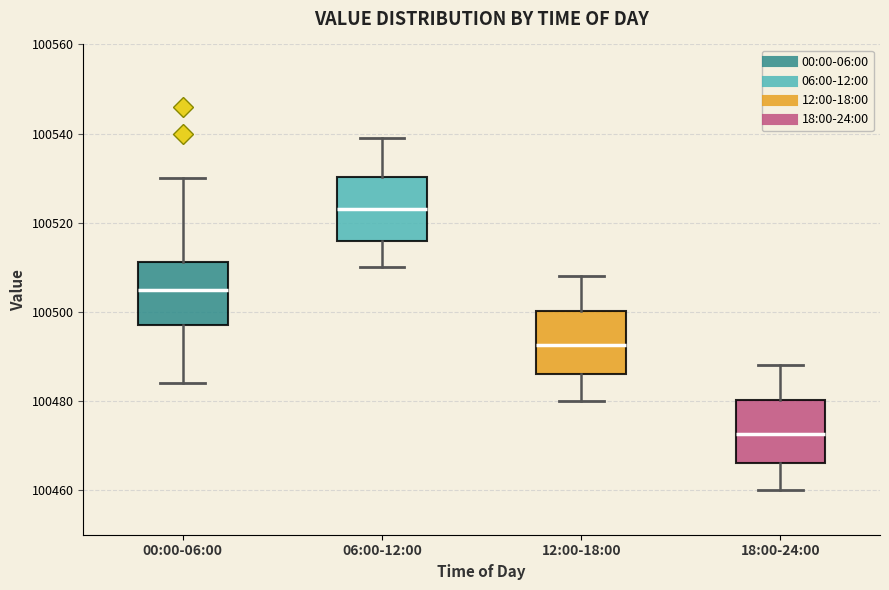

Which box's median line is the lowest?

18:00-24:00